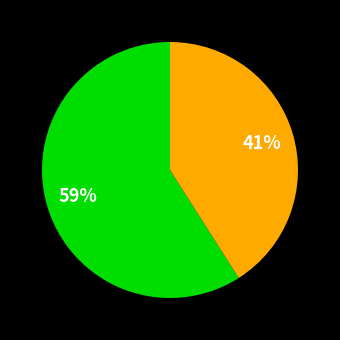

Count the number of slices in the pie.

2